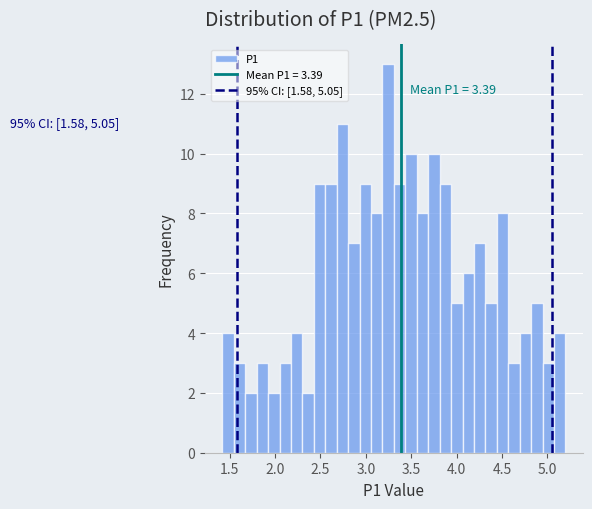

Read against the x-axis, roughly where is the centre of the tallest bar?

3.25